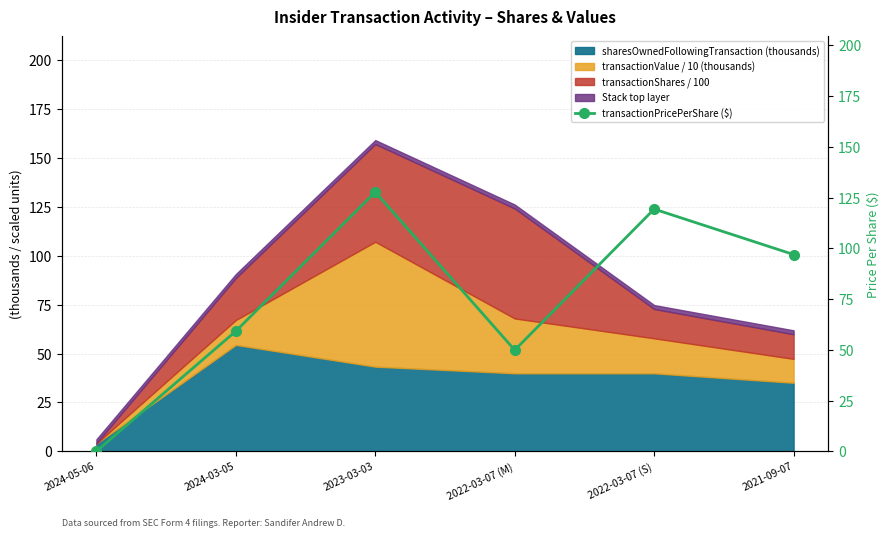

Count the number of categories in the chart.

6